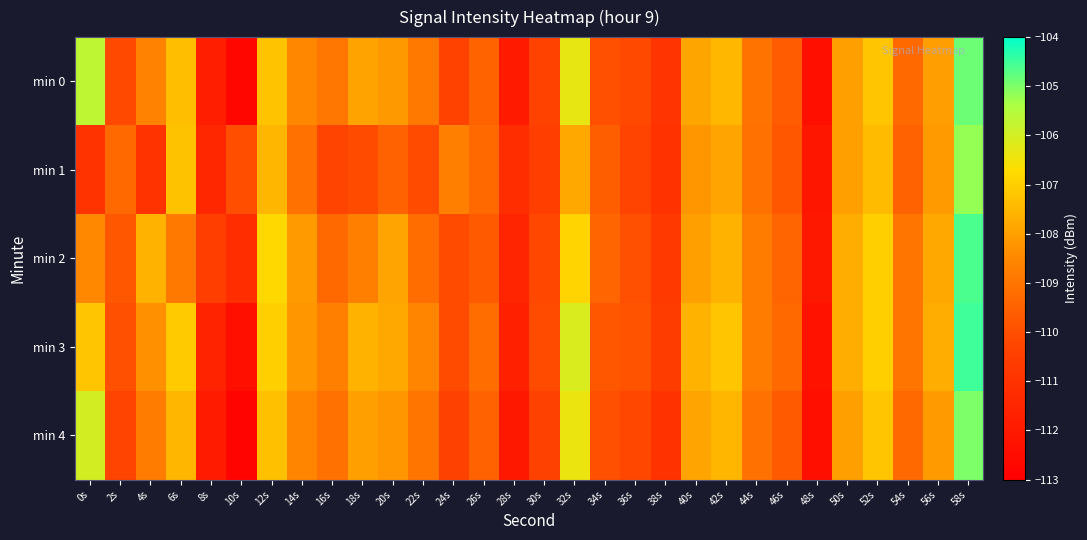

Which category has the highest value across all series?

58s